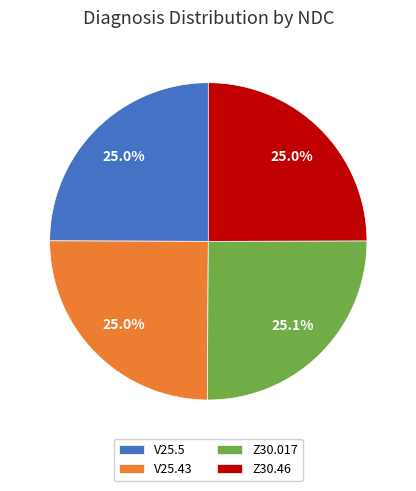

Is there any slice that represents more than half of the pie?

No